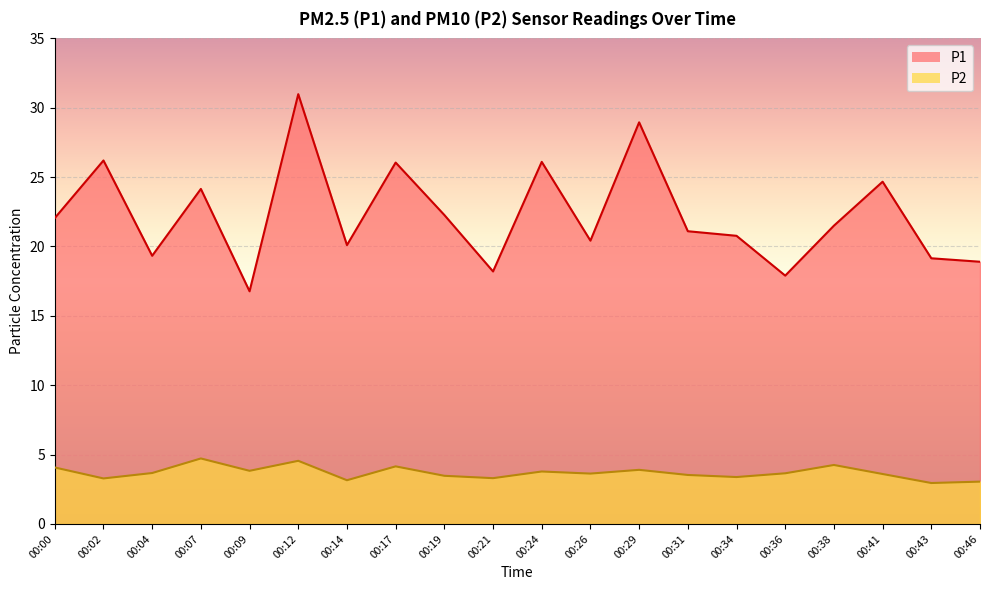

Which series has the widest spread of values?

P1